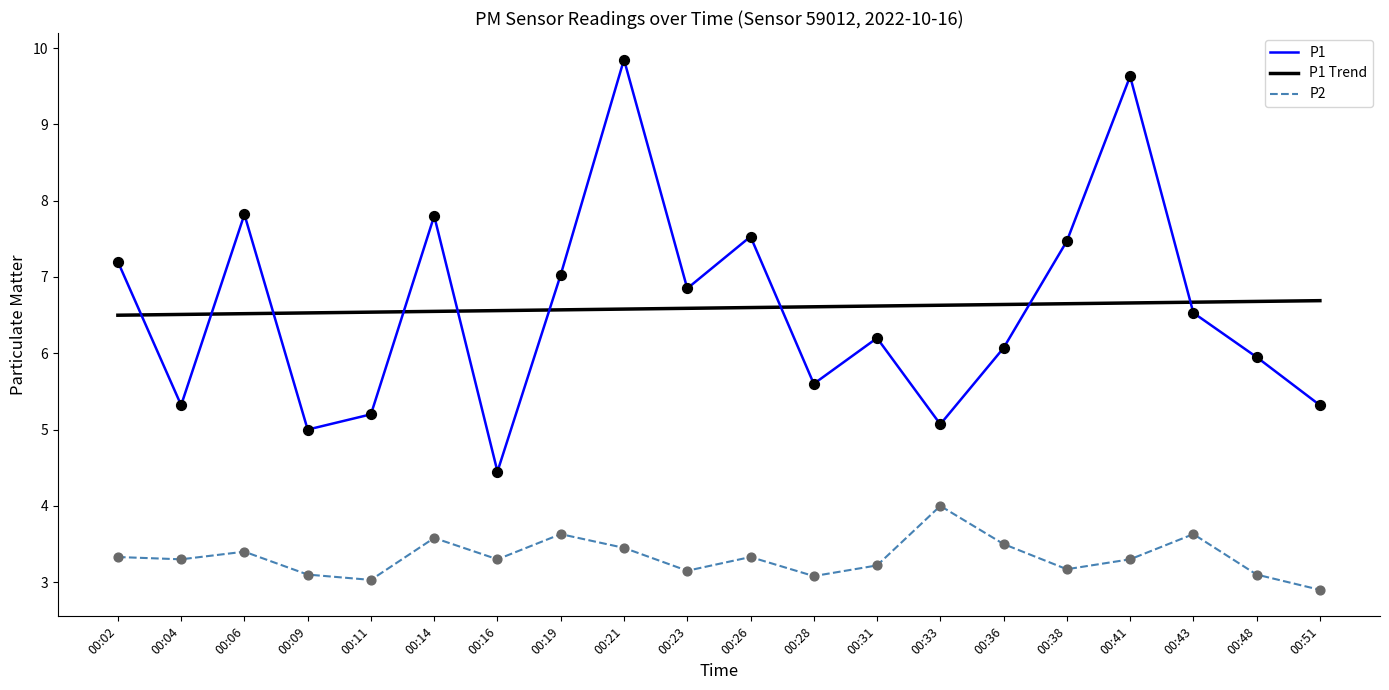

At which category is the sum across all series the highest?

00:21